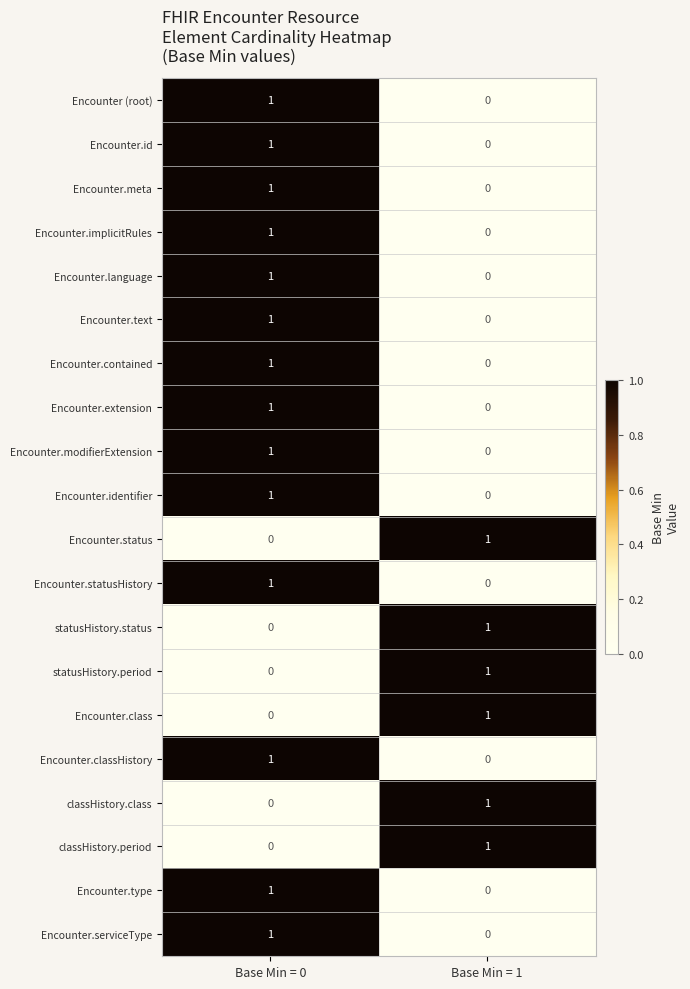

The value of Encounter.contained at Base Min = 1 is -1. True or false?

False